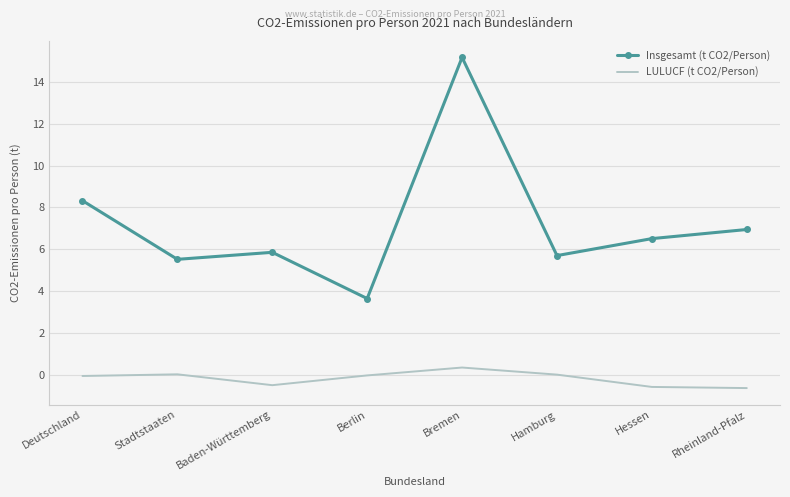

What is the difference between the highest and lowest values at Deutschland?

8.4